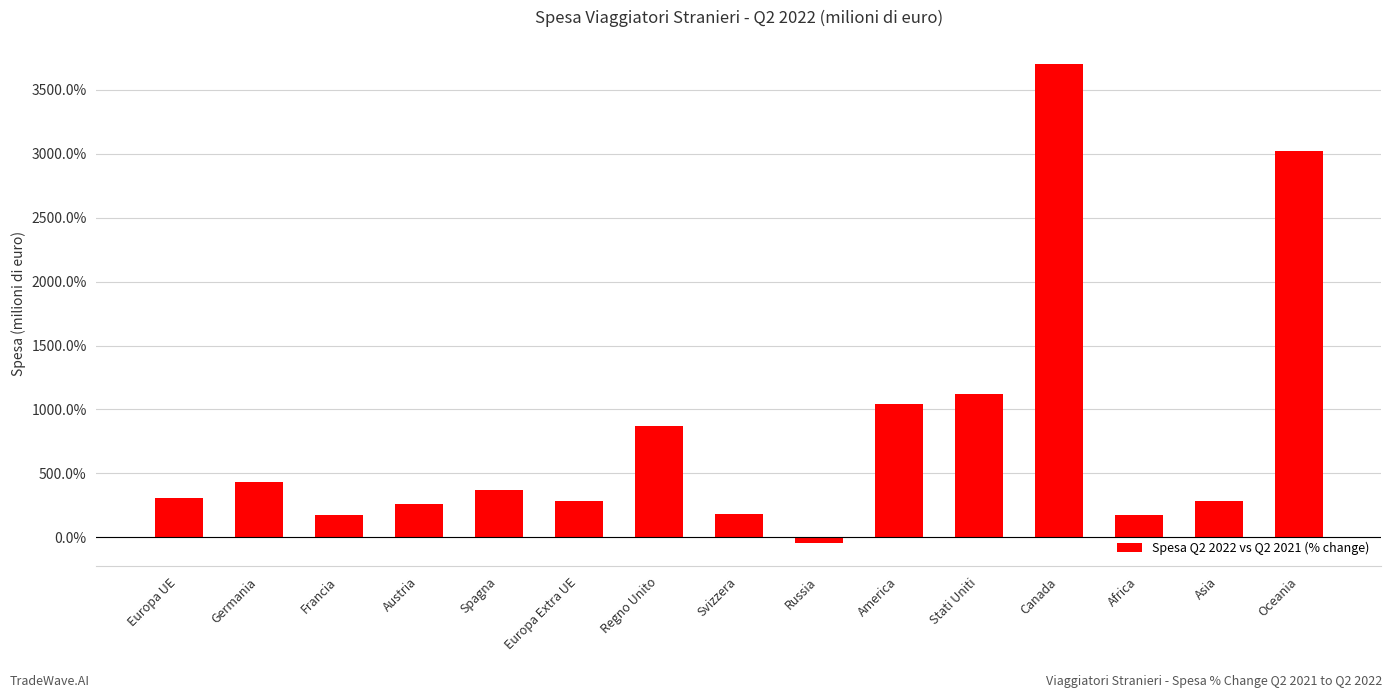

Is it true that the value at America is 10.5?

True